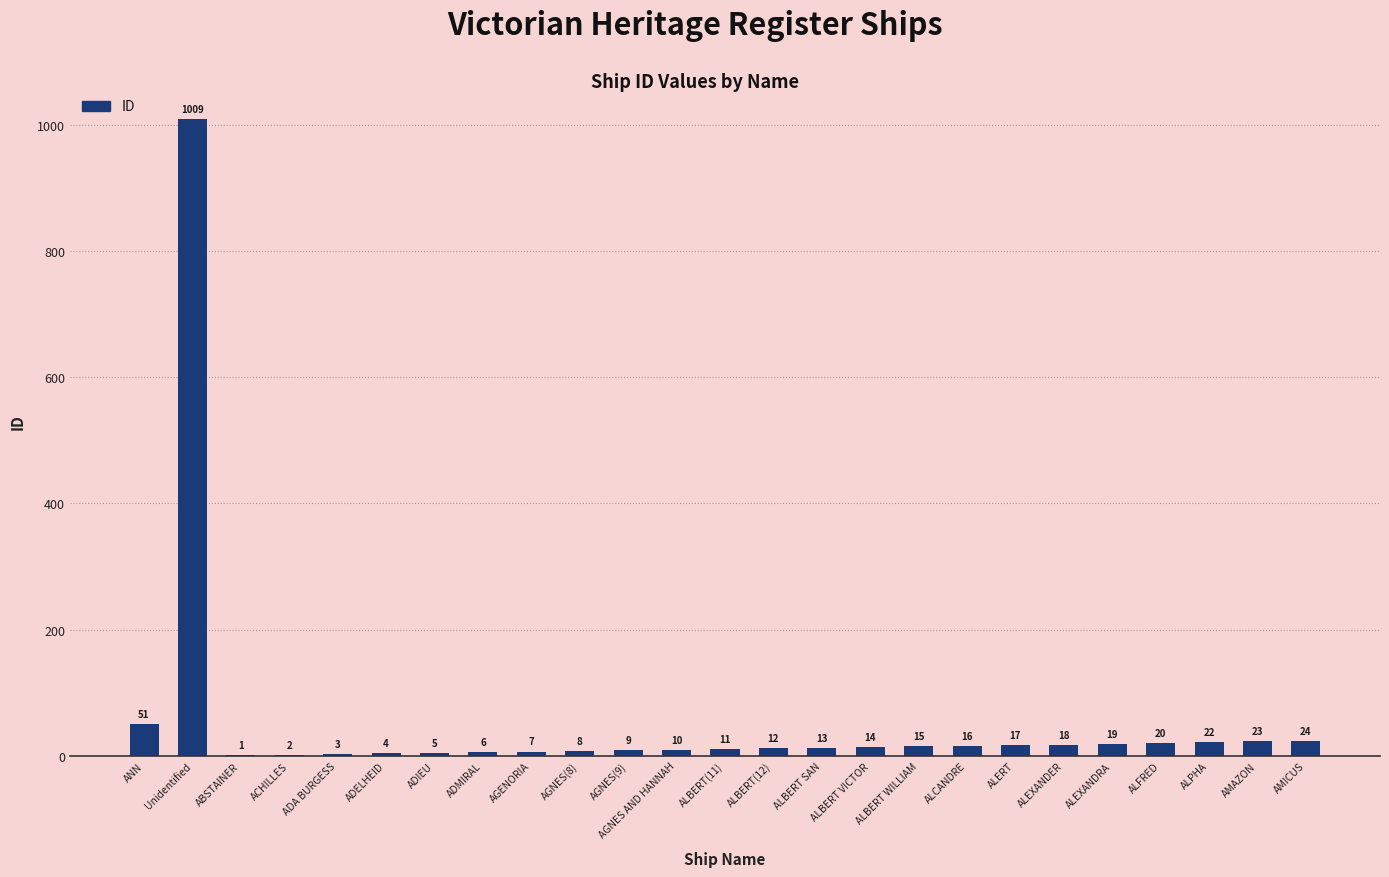

At which label does the data first exceed 13?

ANN